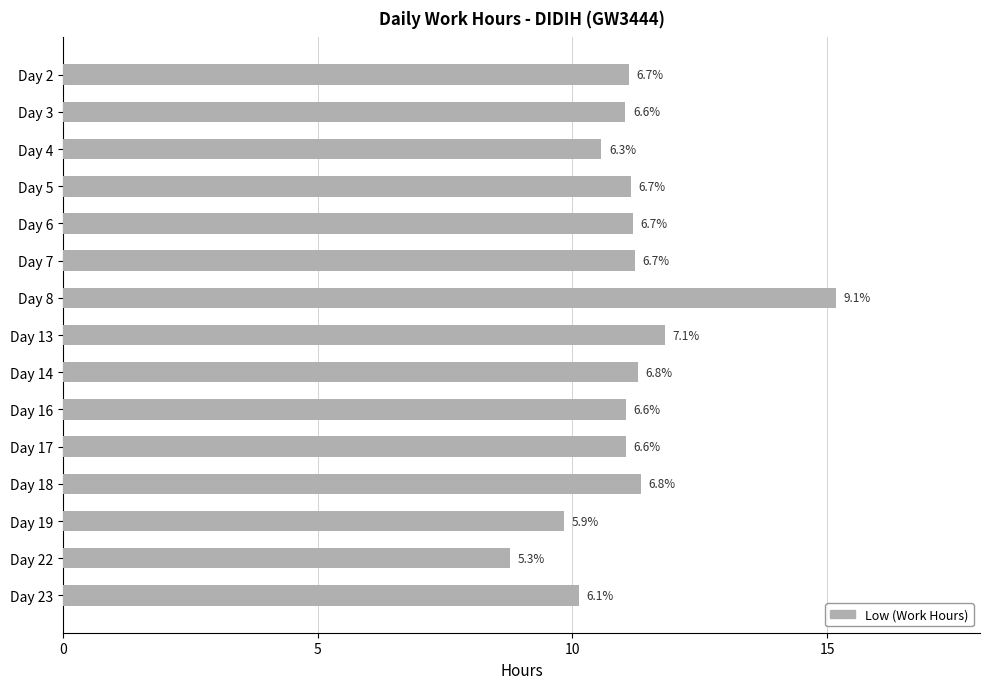

Are the bars horizontal?

Yes